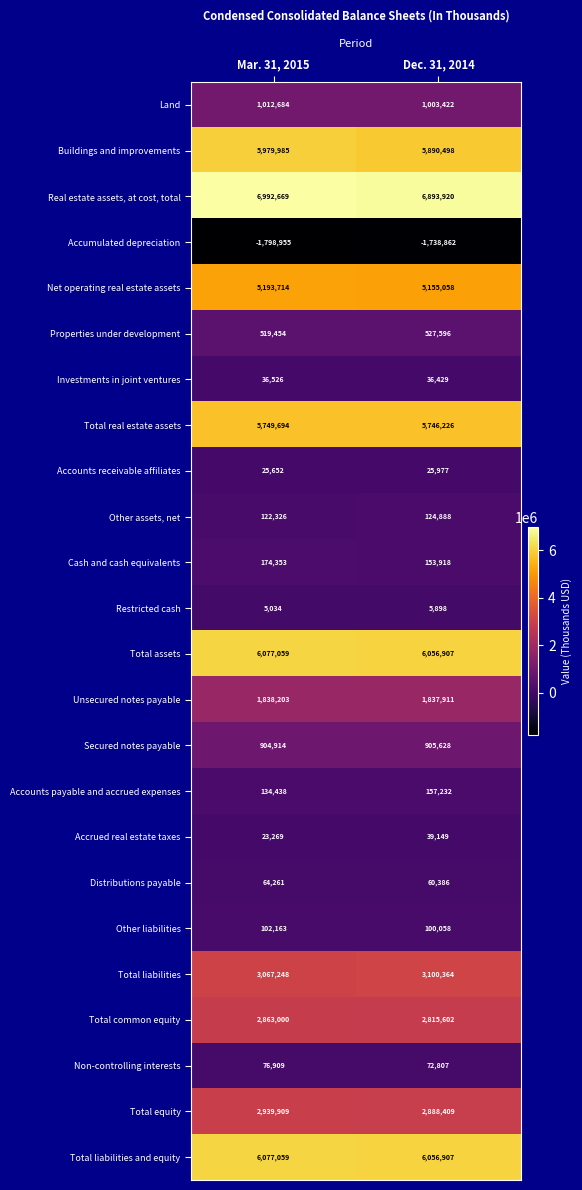

At which label does Total equity reach its peak?

Mar. 31, 2015